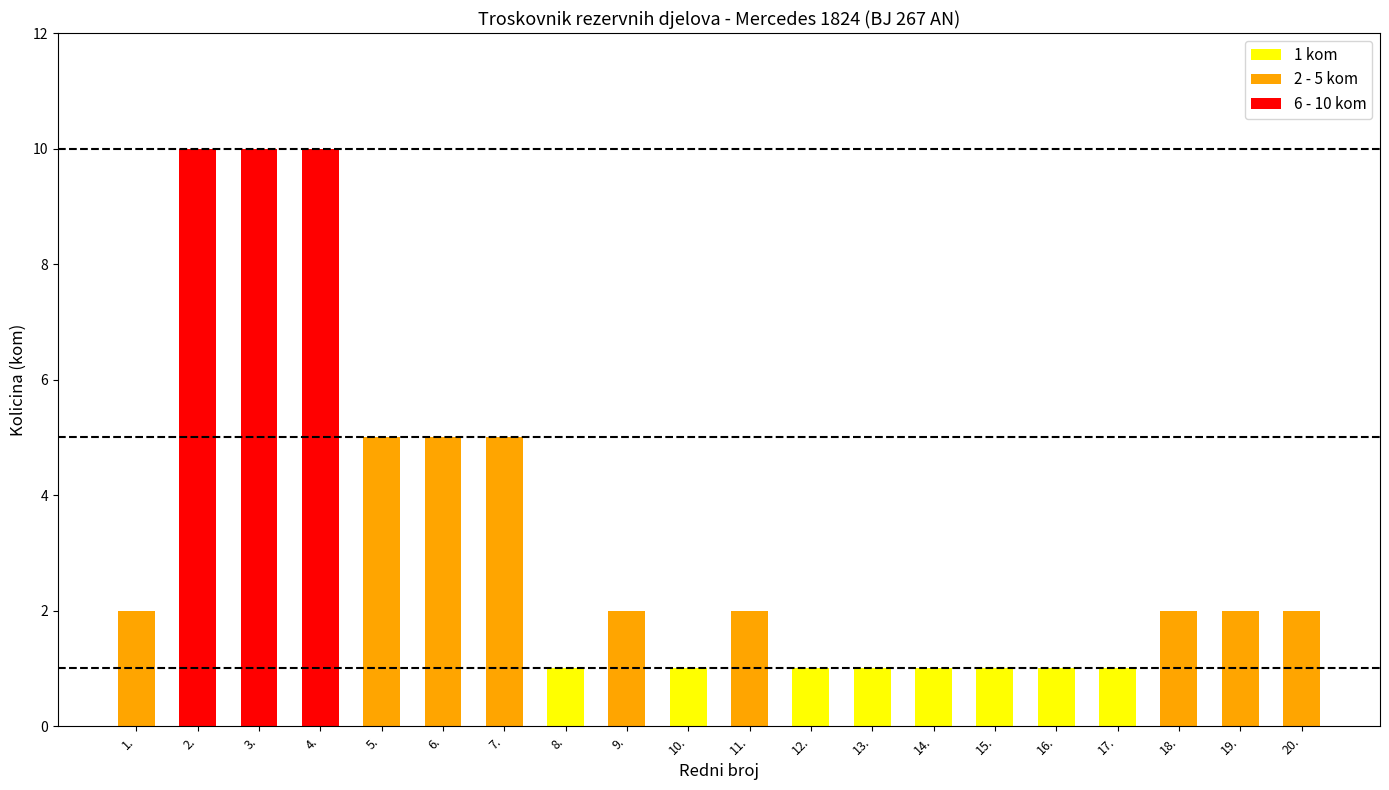

Count the values in the range 1 to 5.

17